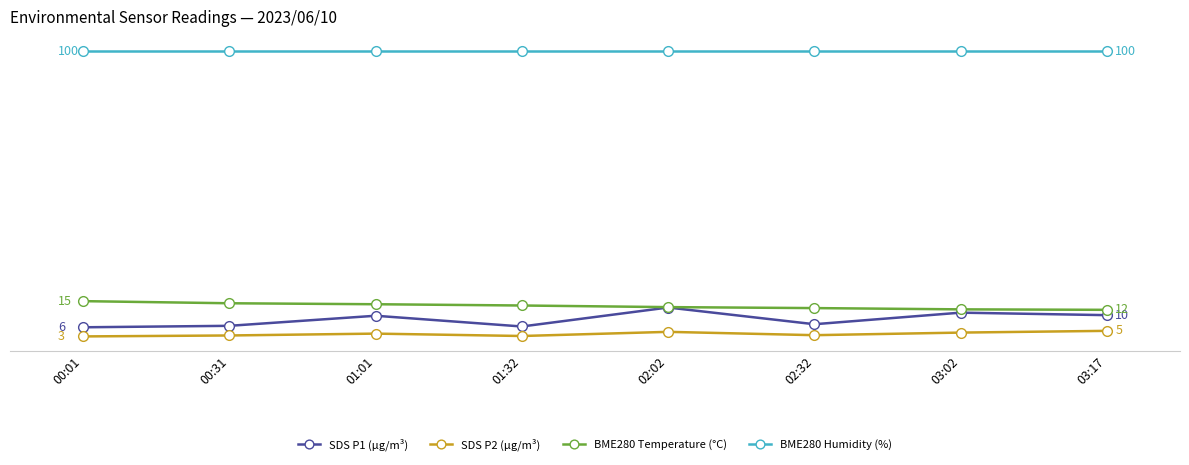

What are all the series names shown in the legend?

SDS P1 (µg/m³), SDS P2 (µg/m³), BME280 Temperature (°C), BME280 Humidity (%)